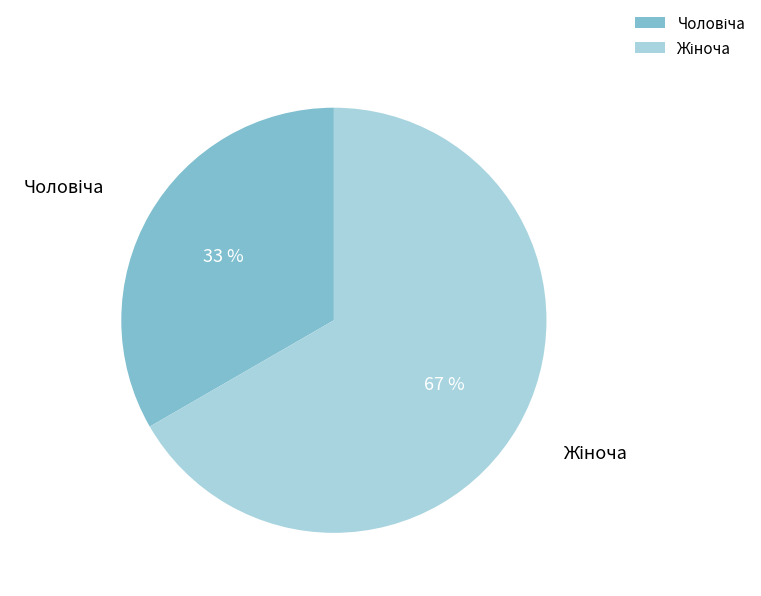

To the nearest percent, what is the average slice percentage?

50%